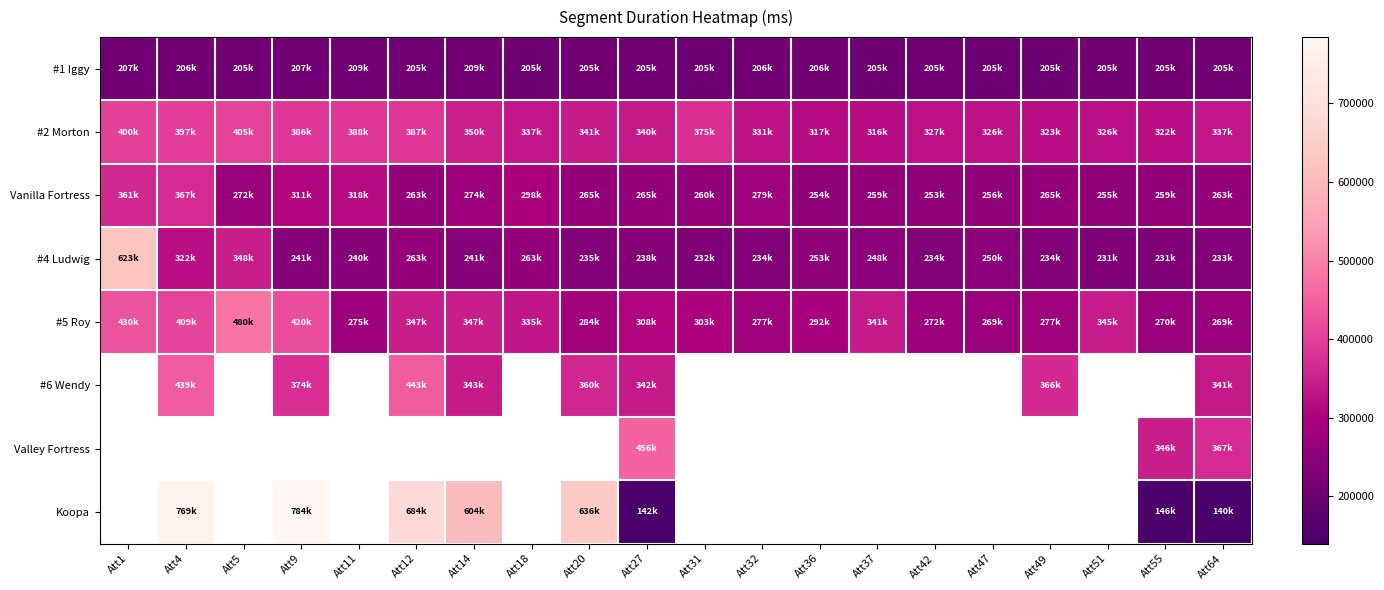

How many series are shown in this chart?

8